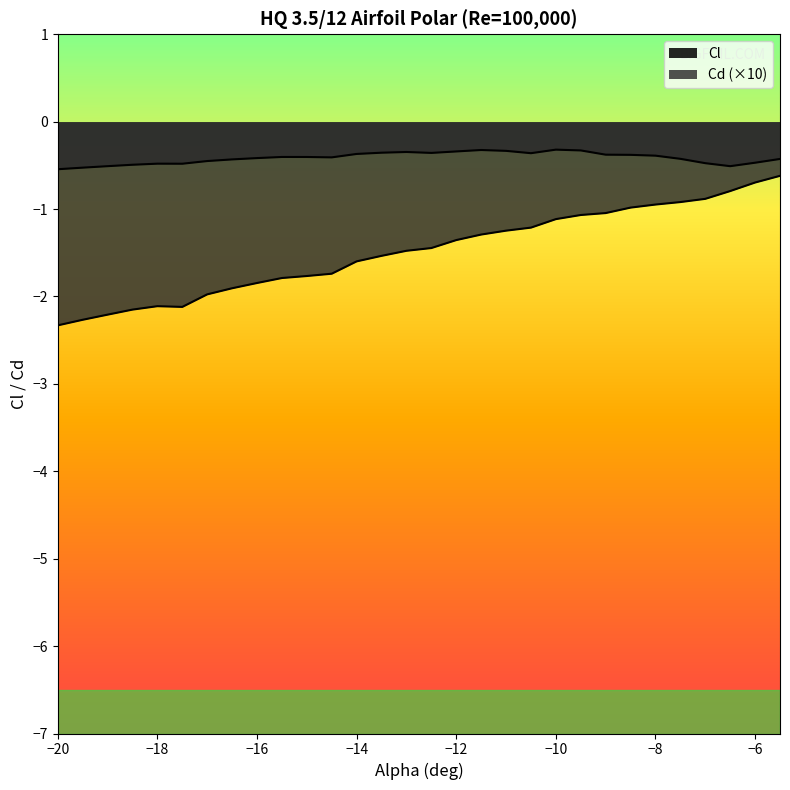

Which label corresponds to the smallest value in the chart?

−20